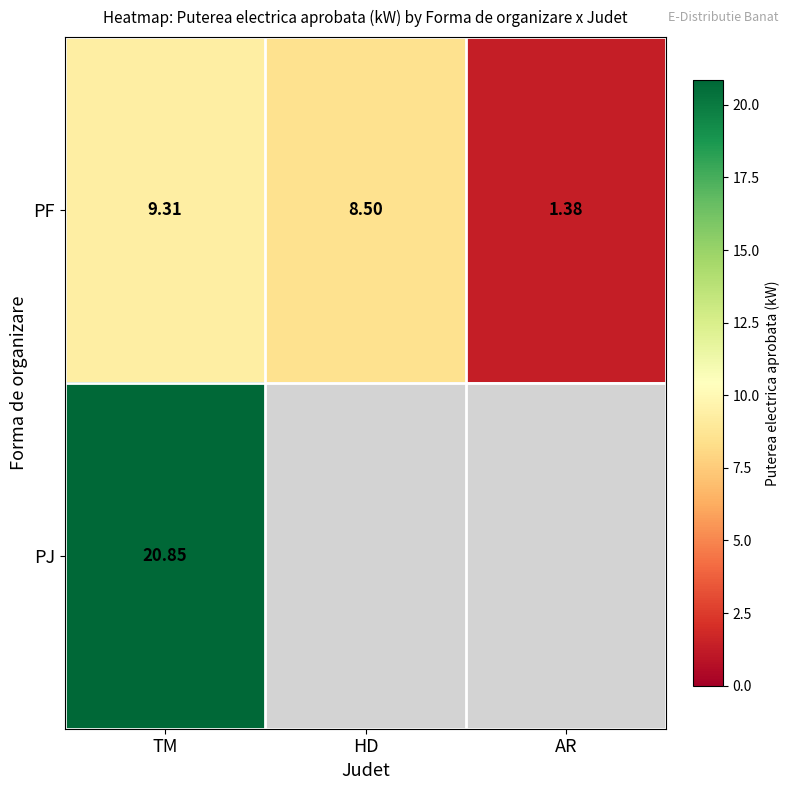

What is the spread (max minus min) of values at TM?

11.5